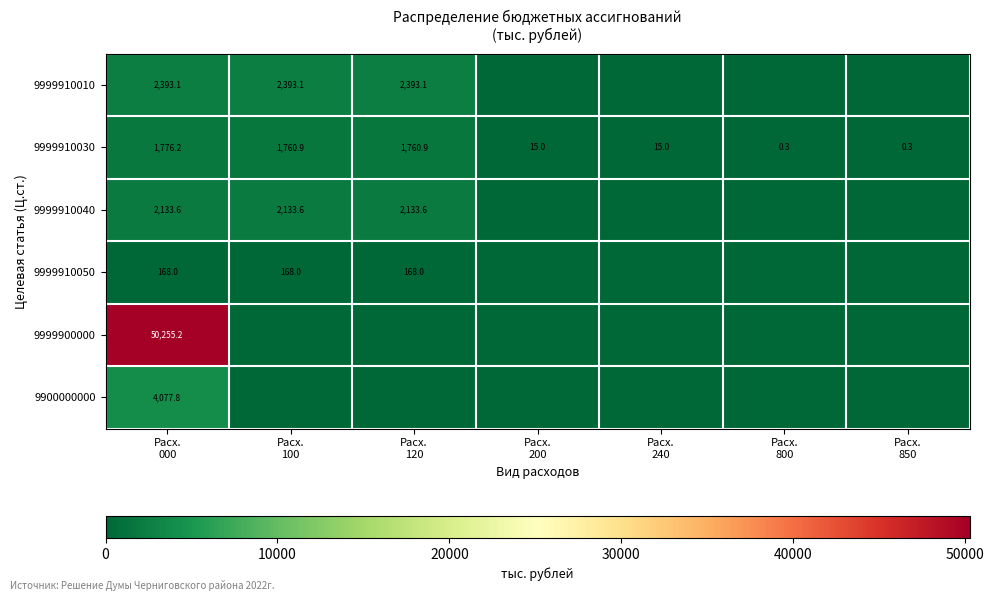

What is the difference between the second highest and second lowest values in the 9999910030 series?

1760.6